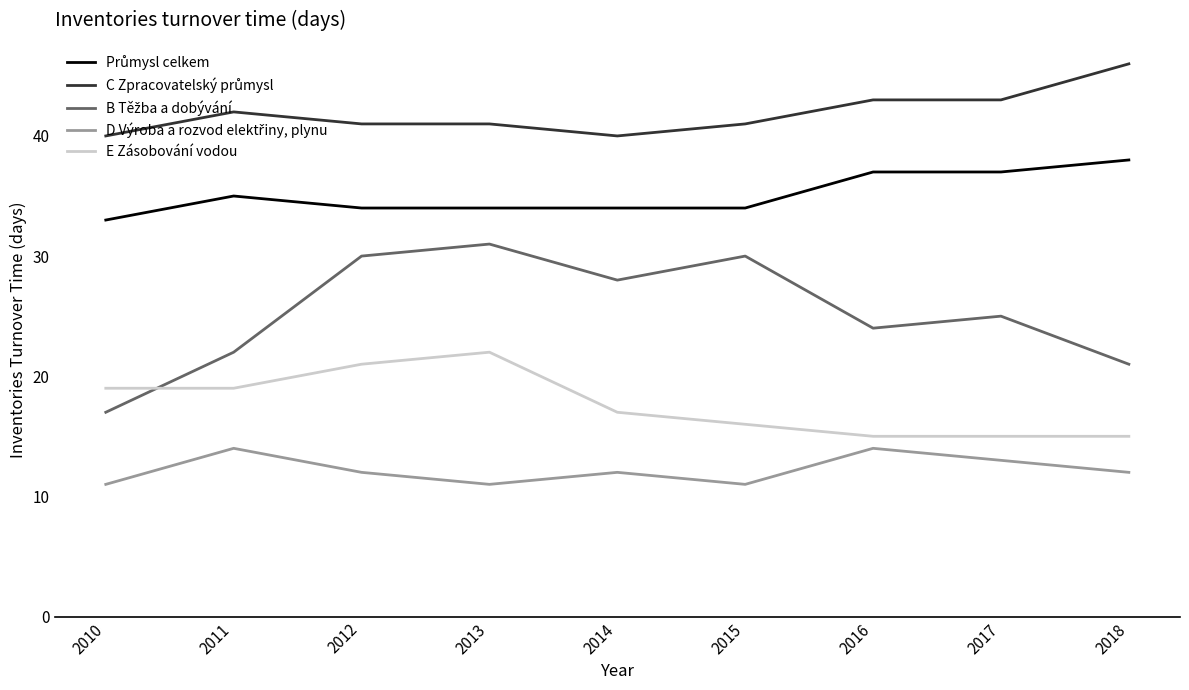

Read the E Zásobování vodou value at 2010.

19